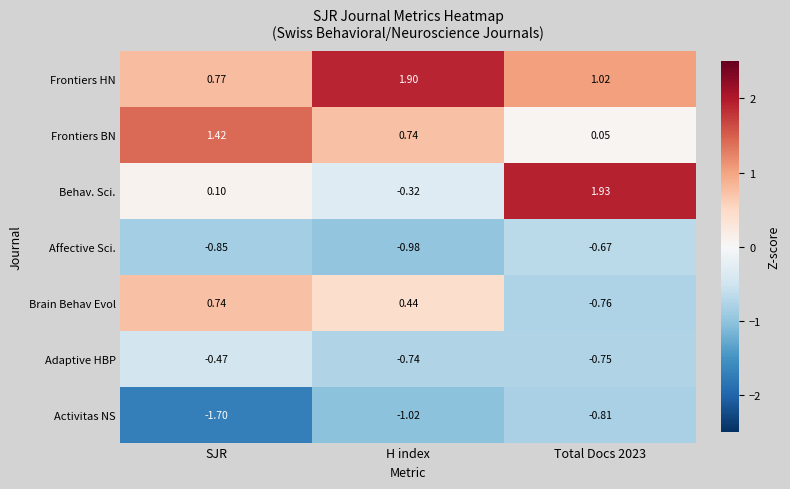

Is the value of Behav. Sci. at SJR greater than the value of Affective Sci. at H index?

Yes